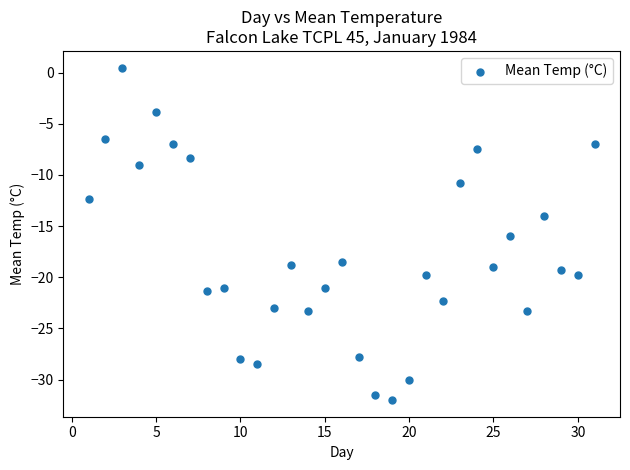

What is the range of X values (max minus min)?

30.0